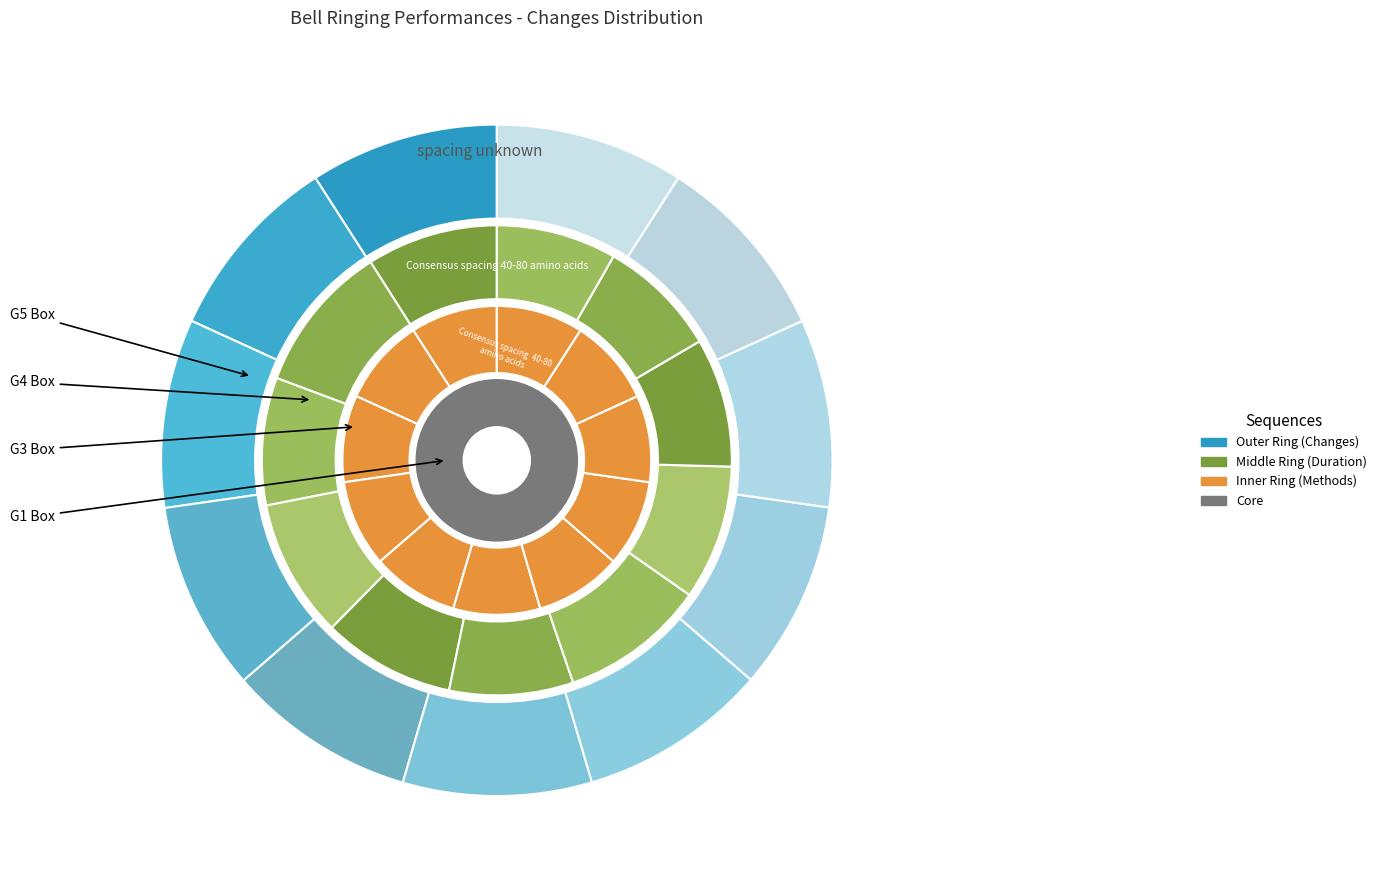

How many segments does this pie chart have?

11